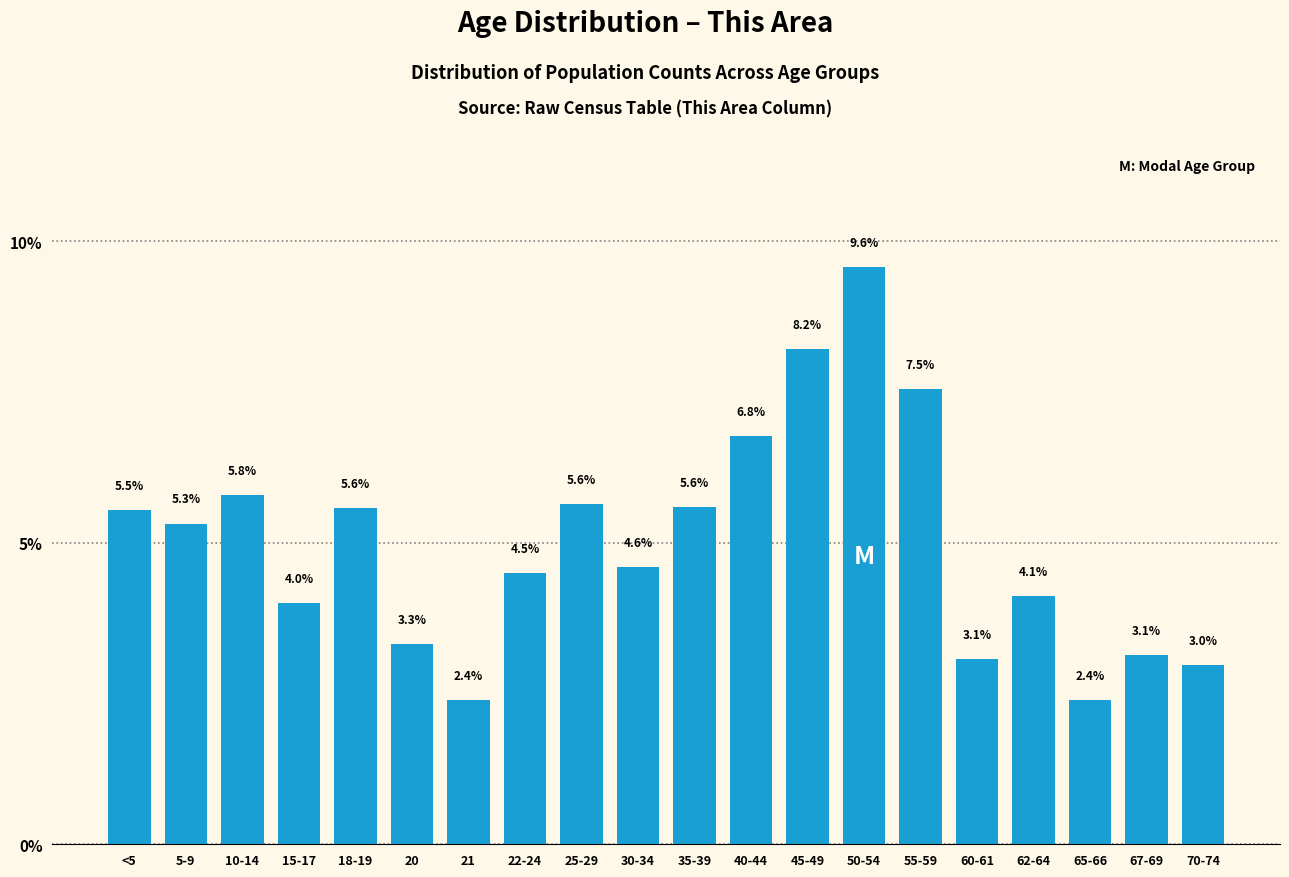

Reading left to right, transcribe all the data shown in this chart.

<5=5.5	5-9=5.3	10-14=5.8	15-17=4.0	18-19=5.6	20=3.3	21=2.4	22-24=4.5	25-29=5.6	30-34=4.6	35-39=5.6	40-44=6.8	45-49=8.2	50-54=9.6	55-59=7.5	60-61=3.1	62-64=4.1	65-66=2.4	67-69=3.1	70-74=3.0